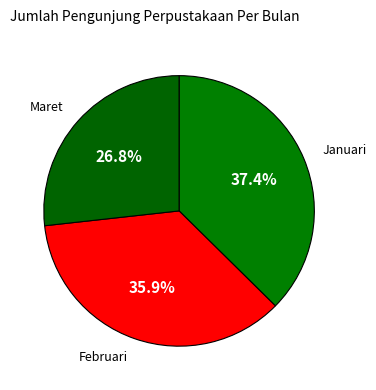

Combined, do Maret and Januari account for over 50%?

Yes